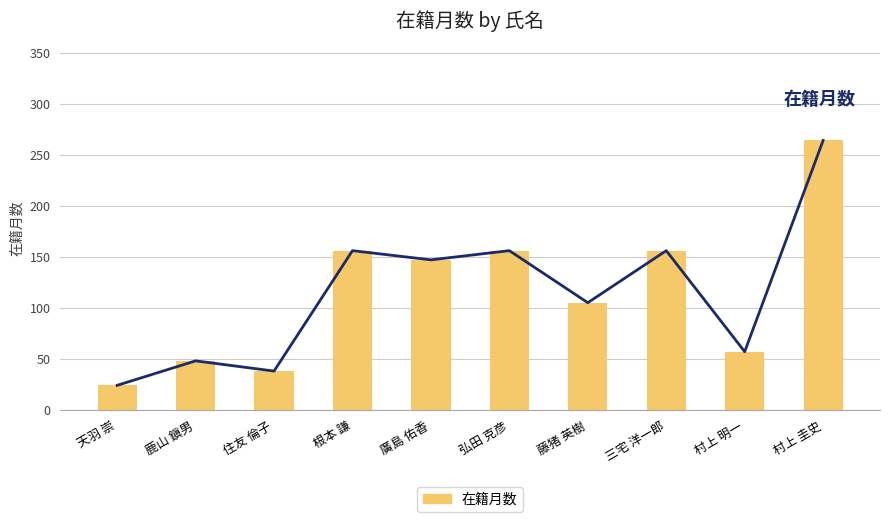

What is the label of the 1st bar from the left?

天羽 崇